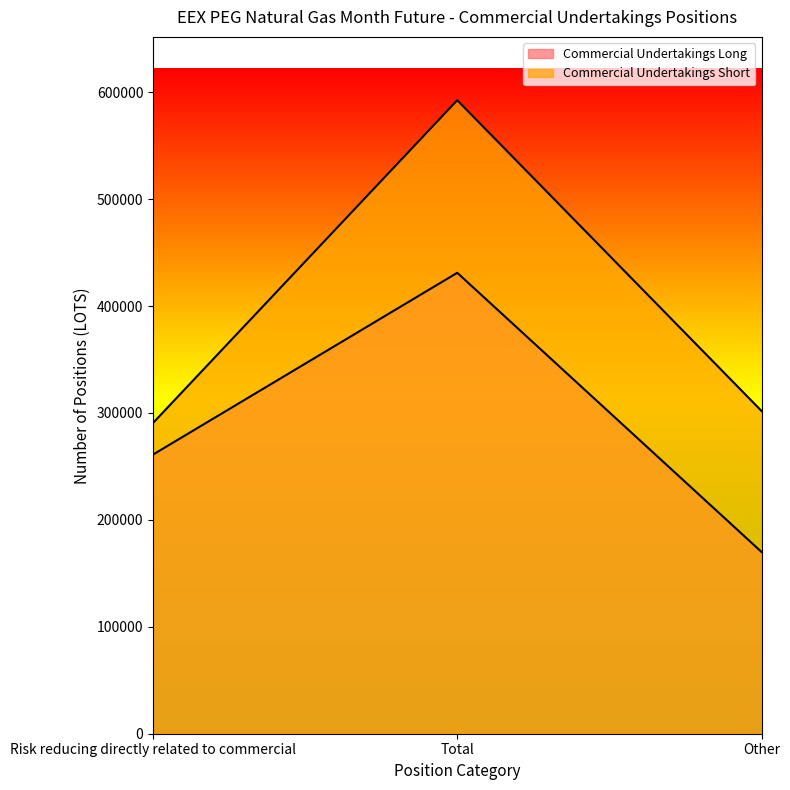

At how many categories does at least one series exceed 332125?

1